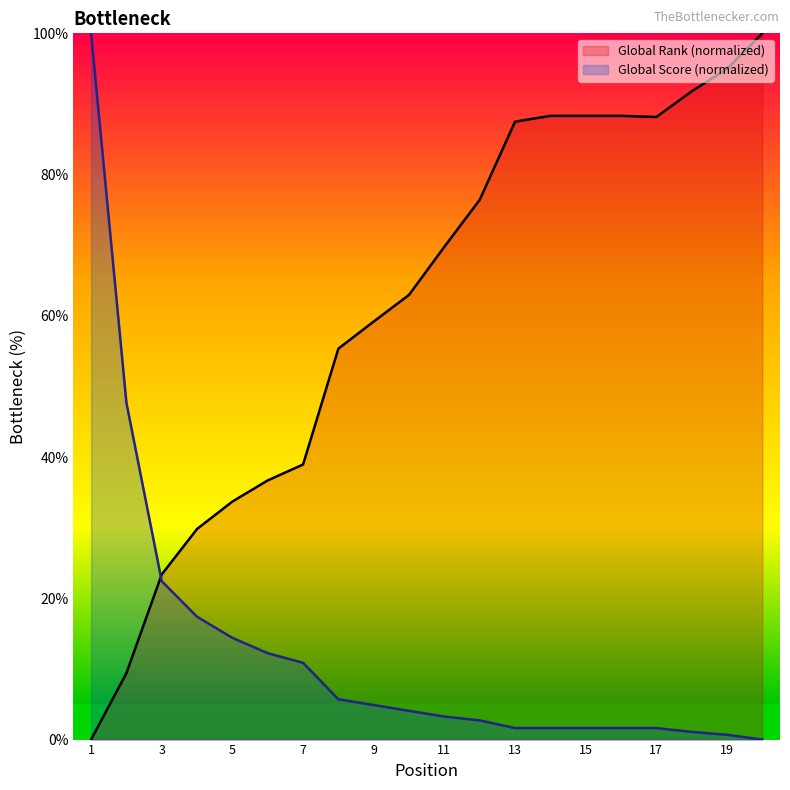

Reading left to right, extract all data points from this chart.

Global Rank: 0.0	9.4	23.4	29.8	33.7	36.7	38.9	55.4	59.2	63.0	69.8	76.4	87.5	88.3	88.3	88.3	88.2	91.8	95.0	100.0
Global Score: 100.0	47.7	22.4	17.4	14.4	12.2	10.9	5.7	4.9	4.1	3.3	2.7	1.6	1.6	1.6	1.6	1.6	1.1	0.7	0.0